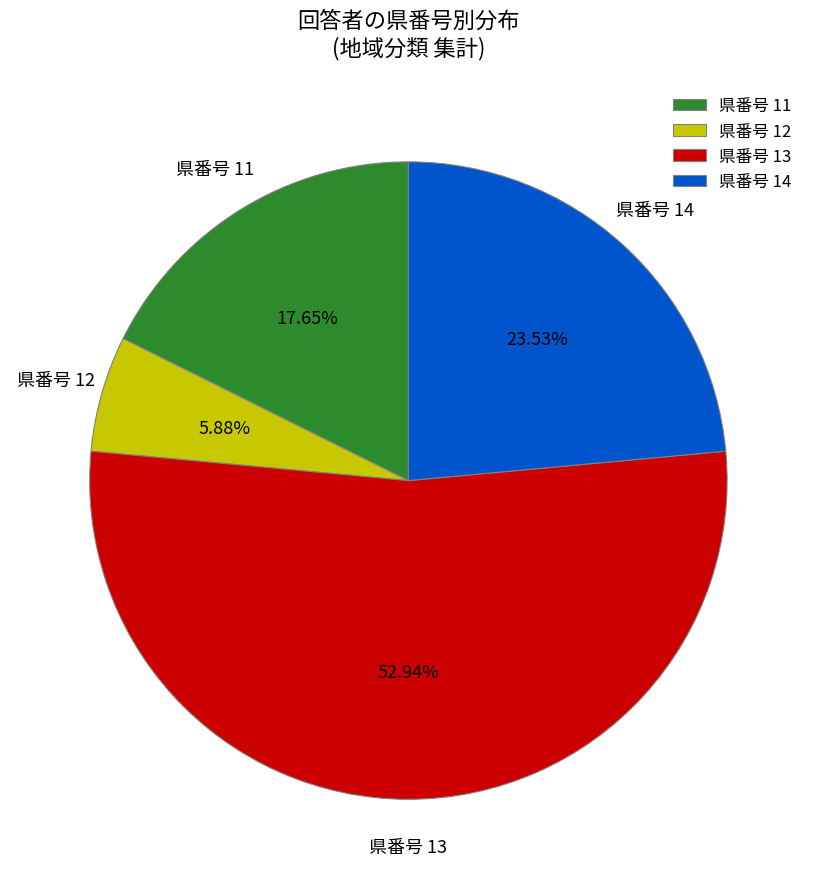

Between 県番号 13 and 県番号 12, which is larger?

県番号 13